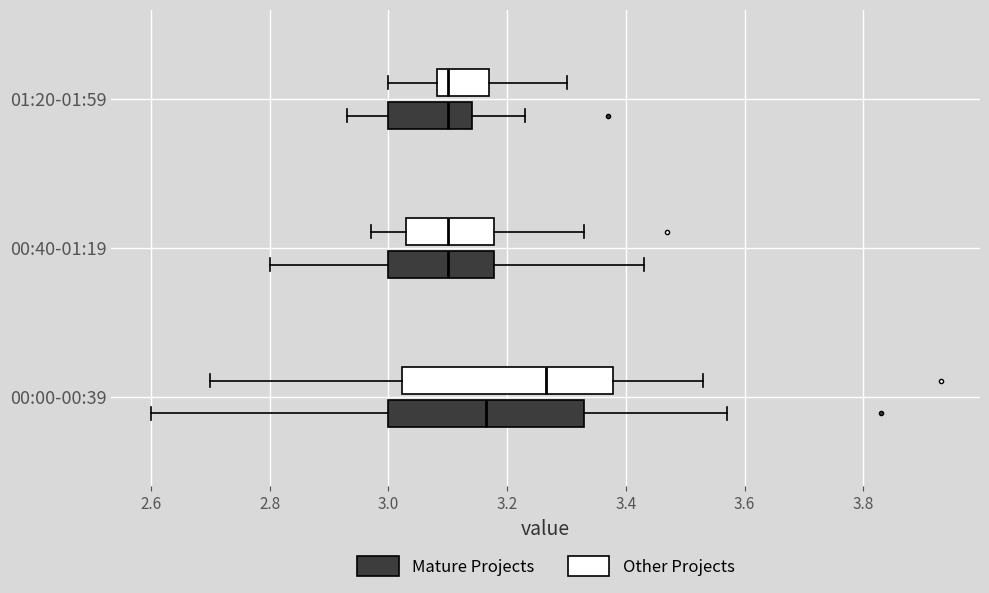

Reading bottom to top, transcribe this box plot: for each box, give where its median line is, the range the box spans, and where its two whiskers end, as read against the x-axis. The values are not printed on the chart, so give them approximately, as read against the axis.

00:00-00:39 (Mature Projects): median 3.16, box 3.00 to 3.34, whiskers 2.60 to 3.58
00:00-00:39 (Other Projects): median 3.26, box 3.02 to 3.38, whiskers 2.70 to 3.54
00:40-01:19 (Mature Projects): median 3.10, box 3.00 to 3.18, whiskers 2.80 to 3.44
00:40-01:19 (Other Projects): median 3.10, box 3.04 to 3.18, whiskers 2.98 to 3.34
01:20-01:59 (Mature Projects): median 3.10, box 3.00 to 3.14, whiskers 2.94 to 3.24
01:20-01:59 (Other Projects): median 3.10, box 3.08 to 3.18, whiskers 3.00 to 3.30